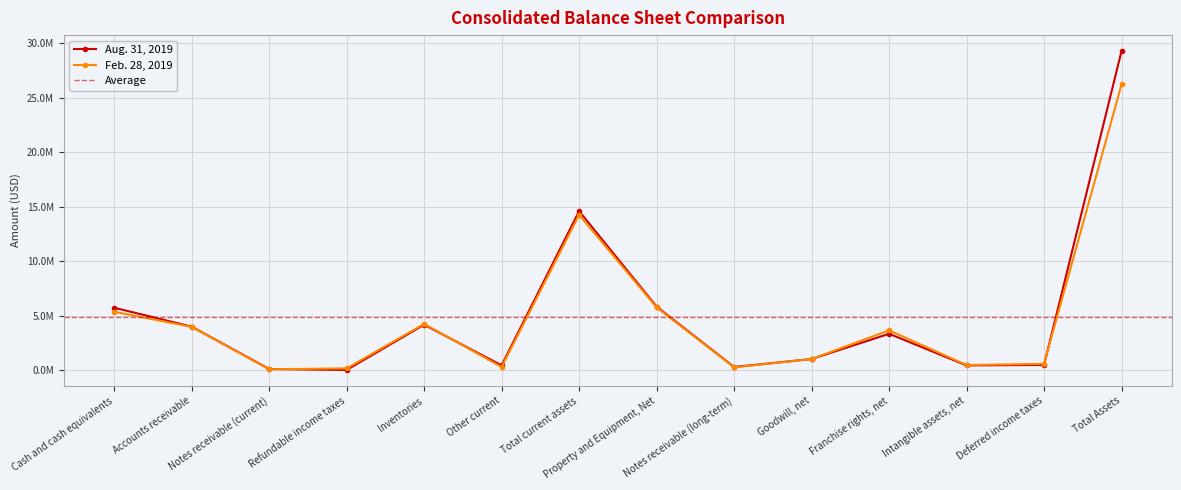

True or false: Feb. 28, 2019 has a value of 110162 at Notes receivable (current).

True